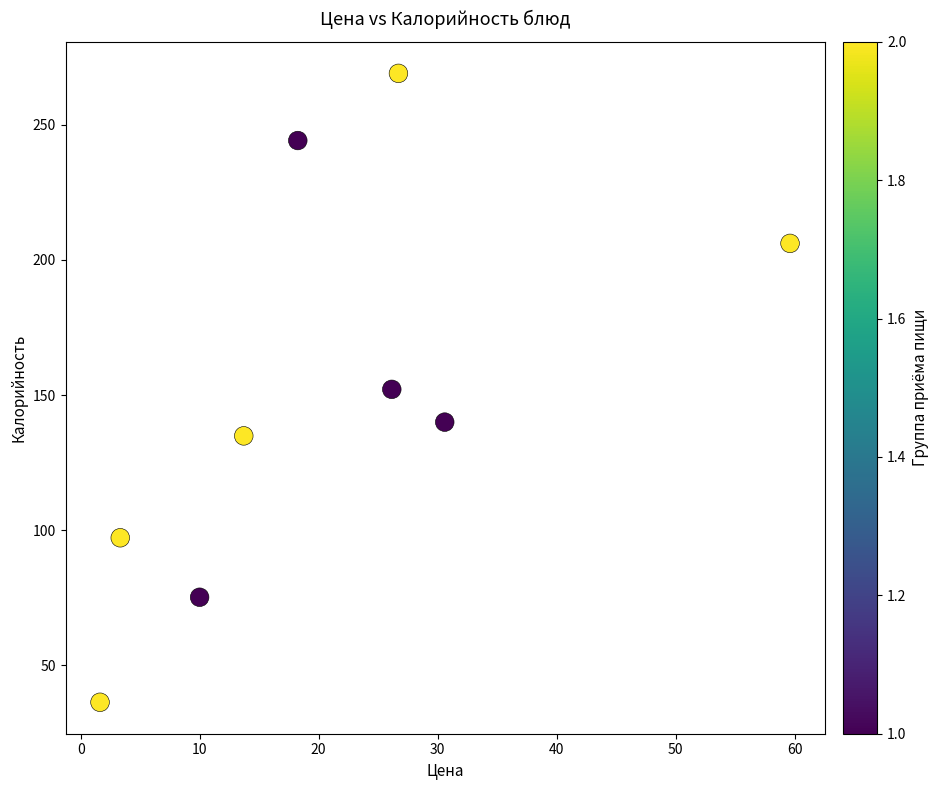

What is the range of X values (max minus min)?

58.0